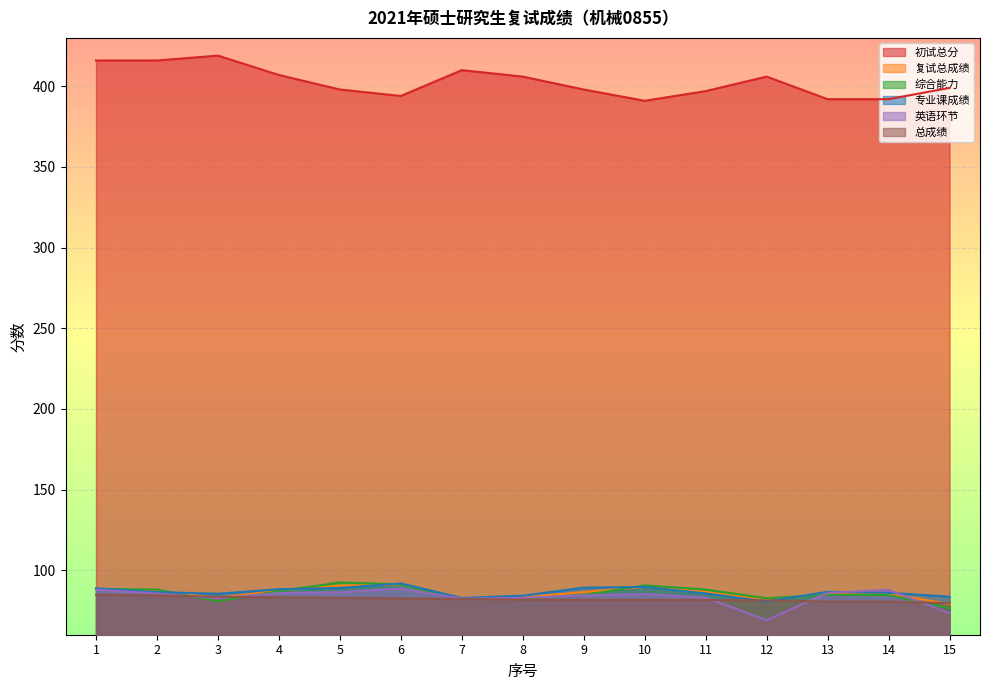

What is the minimum value for 总成绩?

79.6